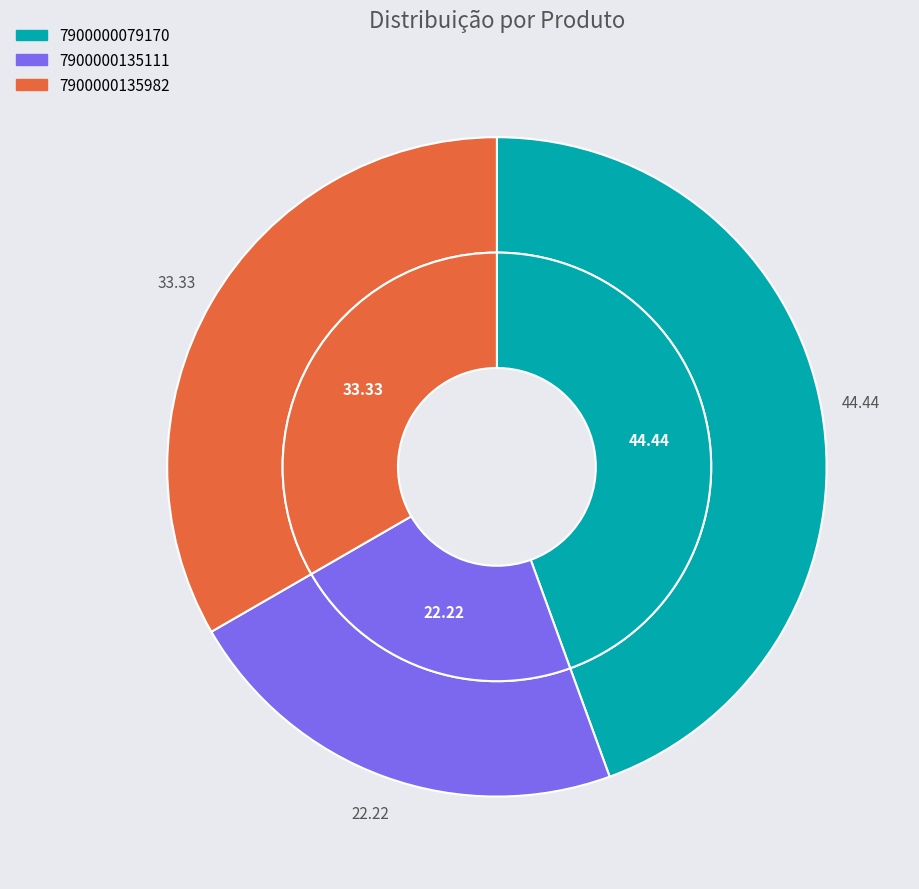

What is the smallest slice in the pie chart?

7900000135111